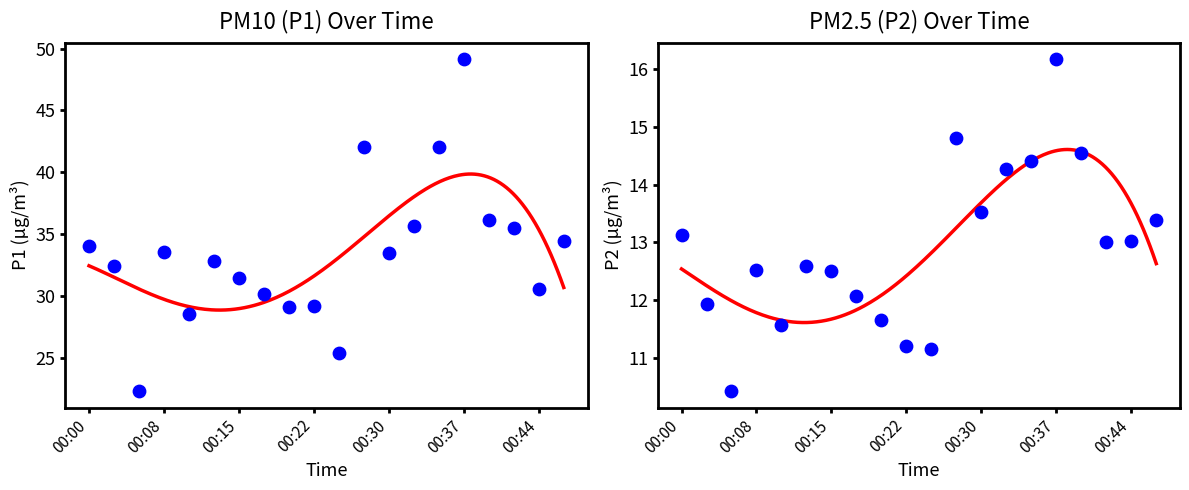

Which series has the widest spread of Y values?

P1